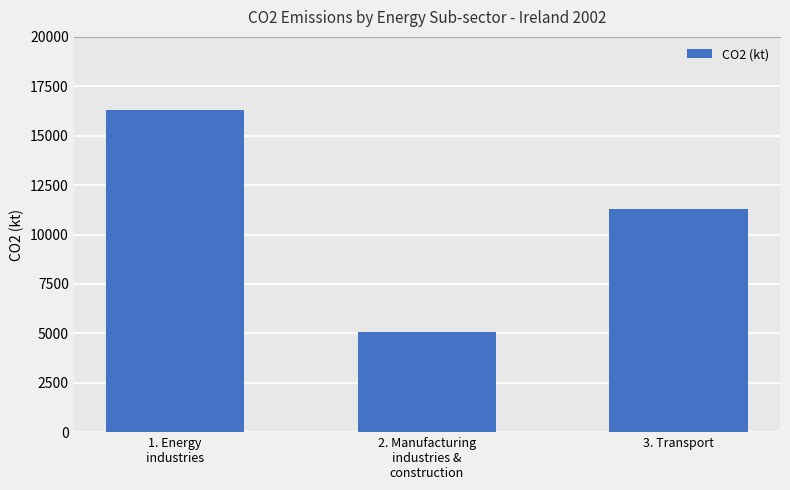

What is the difference between the maximum and minimum values?

11229.3